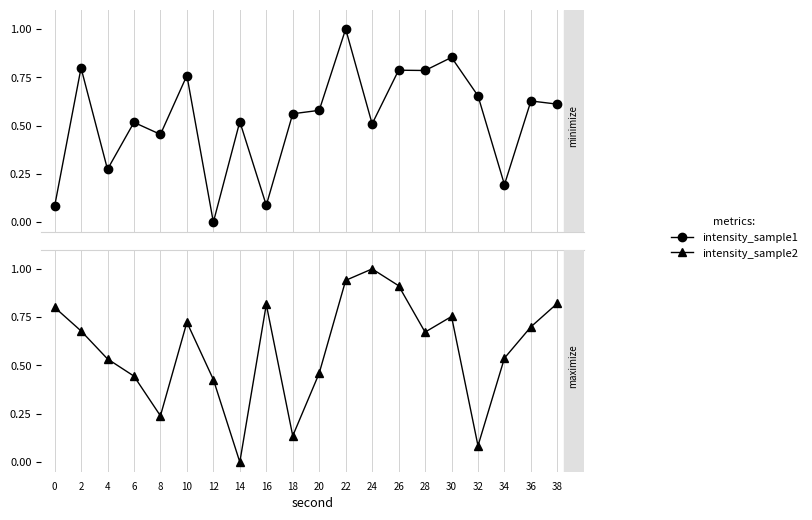

Rank the series by their average value, from highest to lowest.

intensity_sample2, intensity_sample1